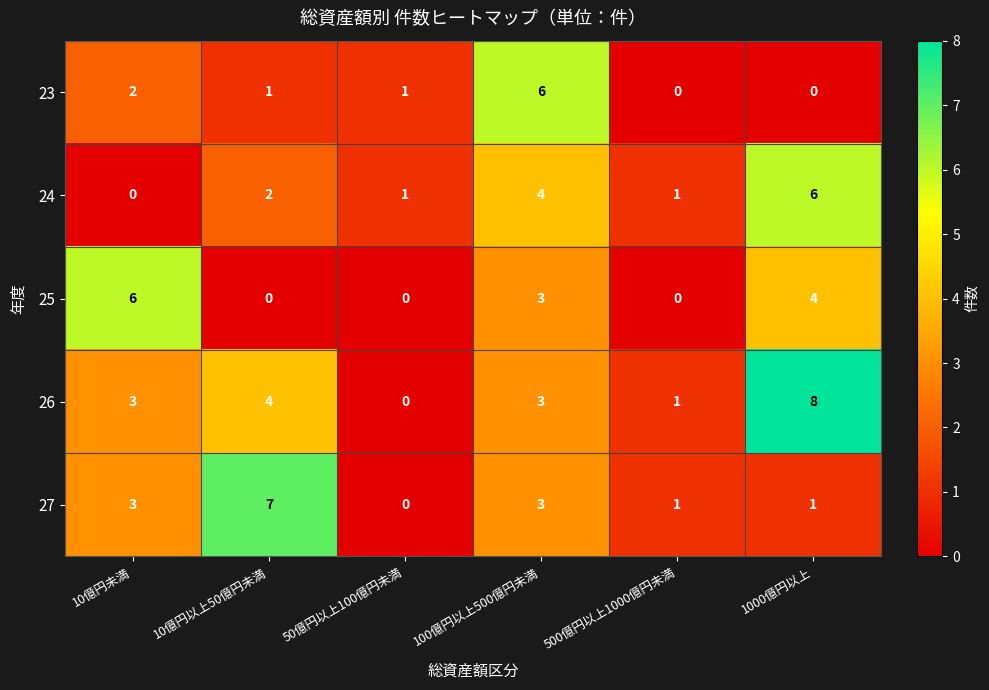

What is the sum of the 25 values at 10億円未満 and 10億円以上50億円未満?

6